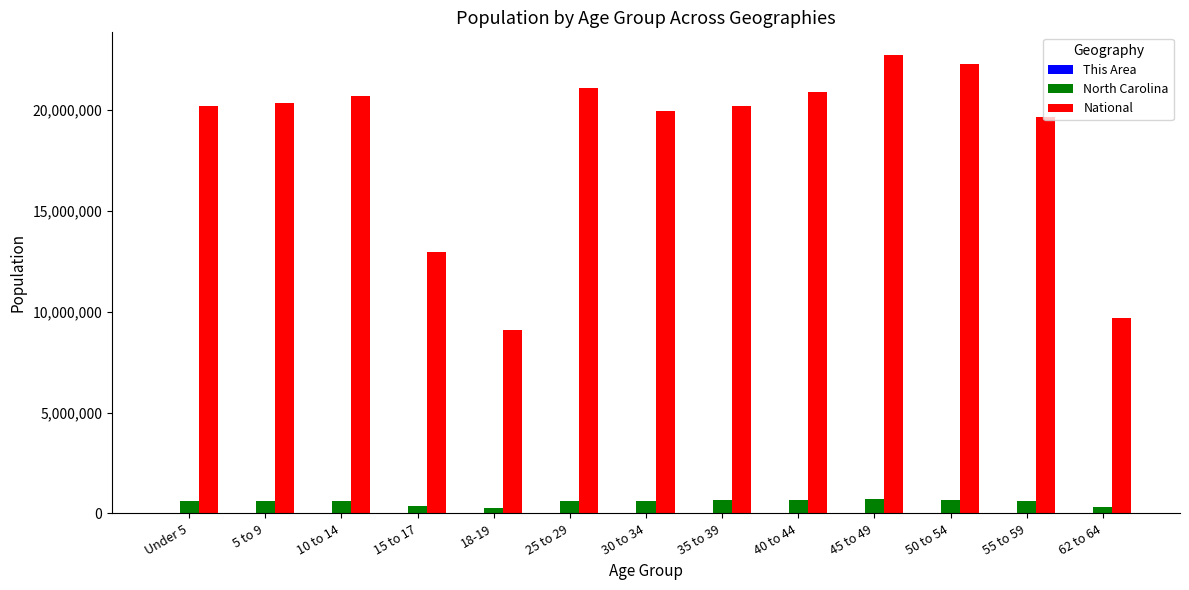

Which series has the largest total across all categories?

National